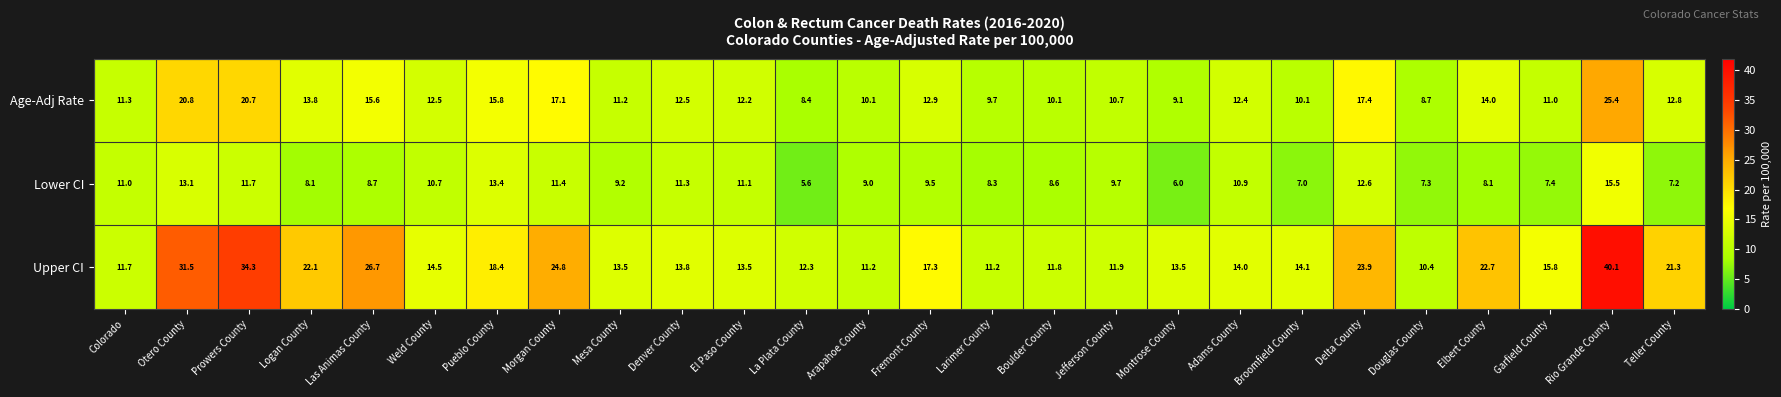

At which label does Lower CI first exceed 9?

Colorado